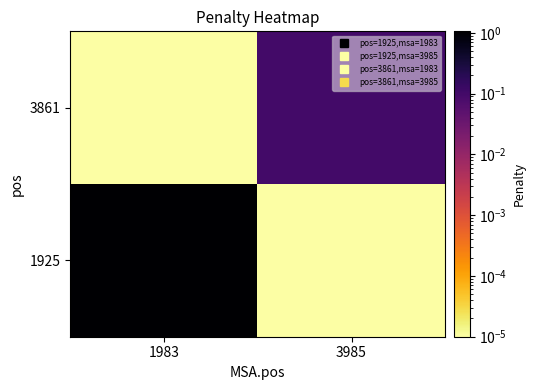

Rank the series by their average value, from lowest to highest.

3861, 1925